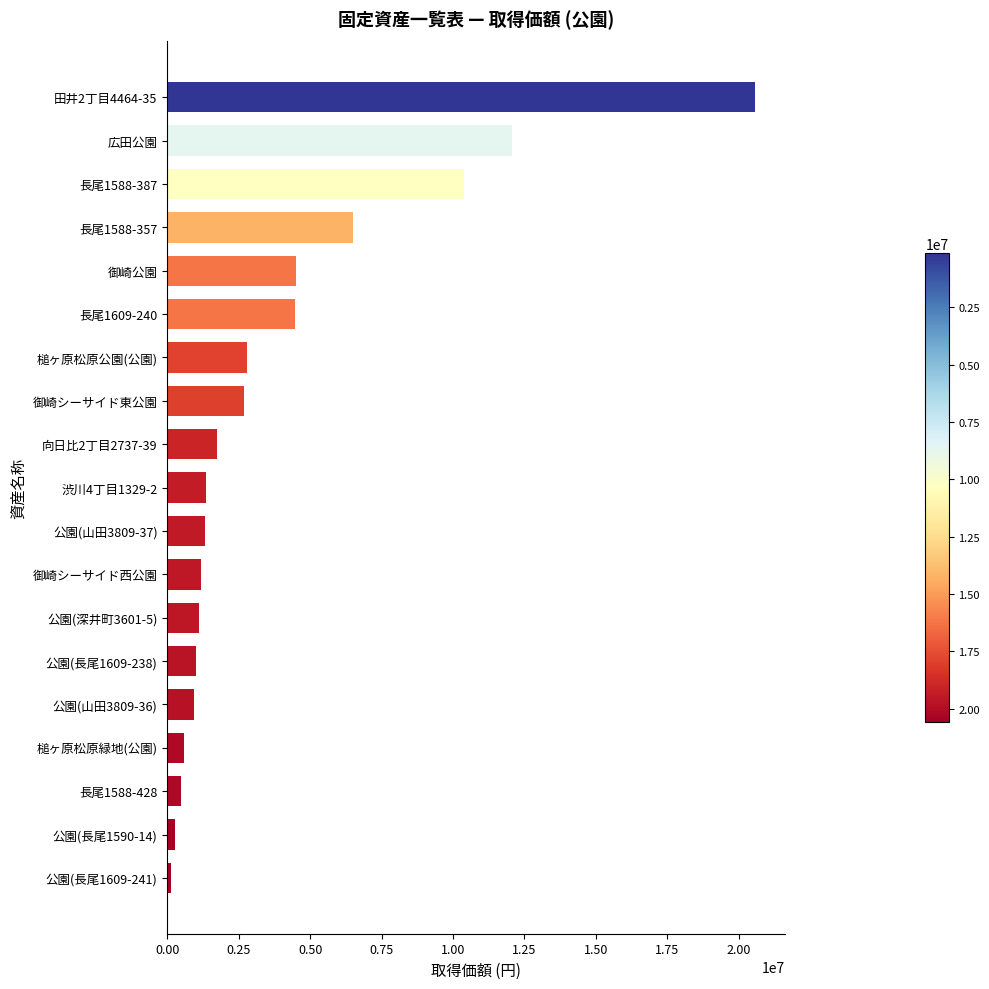

What is the greatest value displayed?

20577072